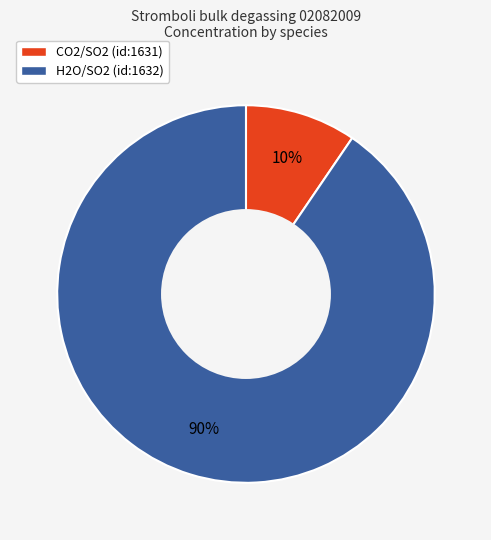

To the nearest percent, what portion does CO2/SO2 (id:1631) represent?

10%